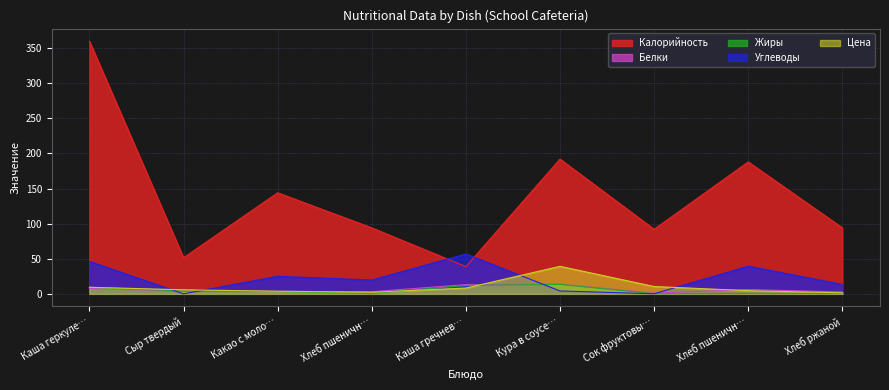

Reading left to right, extract all data points from this chart.

Калорийность: 360.0	51.5	144.0	94.0	38.8	192.0	92.0	188.0	94.0
Белки: 7.8	3.8	3.6	3.0	13.1	13.6	1.0	6.1	2.6
Жиры: 9.3	3.9	3.3	0.3	12.0	13.5	0.2	0.6	0.5
Углеводы: 46.2	0.0	25.0	19.7	56.8	4.1	0.1	39.4	13.4
Цена: 9.3	5.7	3.7	2.2	8.2	39.2	10.4	4.5	1.4